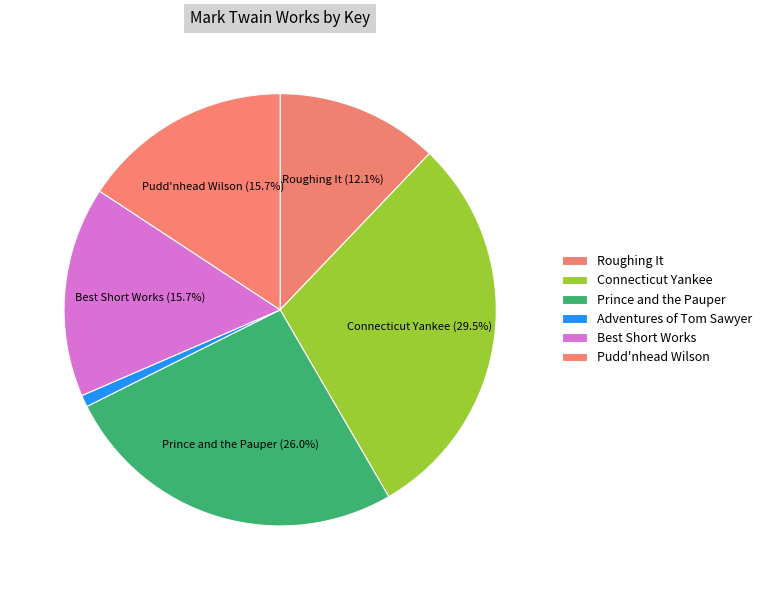

Which has a higher value, Connecticut Yankee or Prince and the Pauper?

Connecticut Yankee